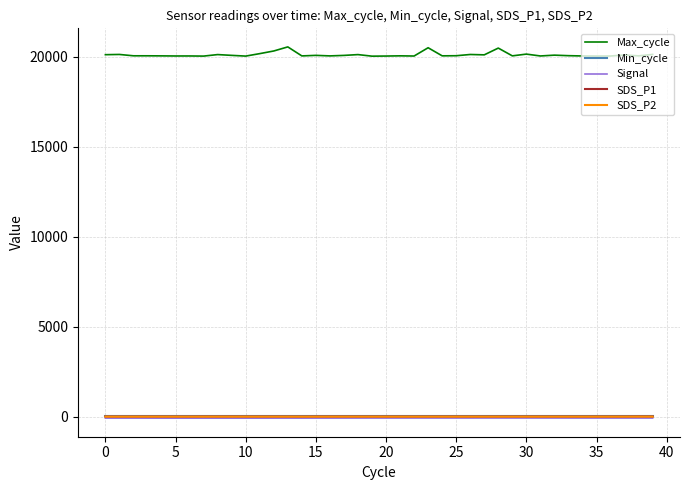

Which series has the largest total across all categories?

Max_cycle